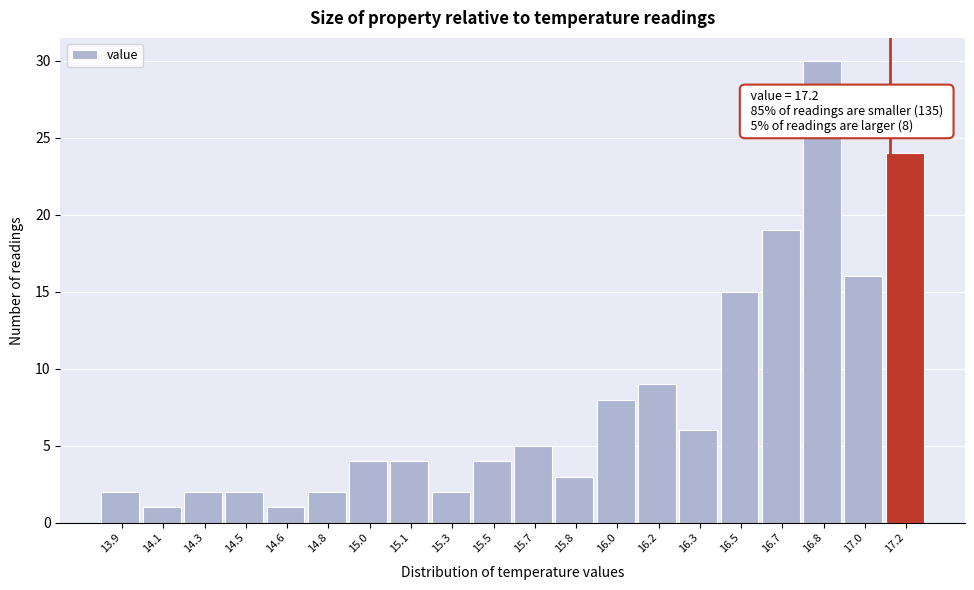

Reading right to left, what are all the values shown in this chart?

24	16	30	19	15	6	9	8	3	5	4	2	4	4	2	1	2	2	1	2